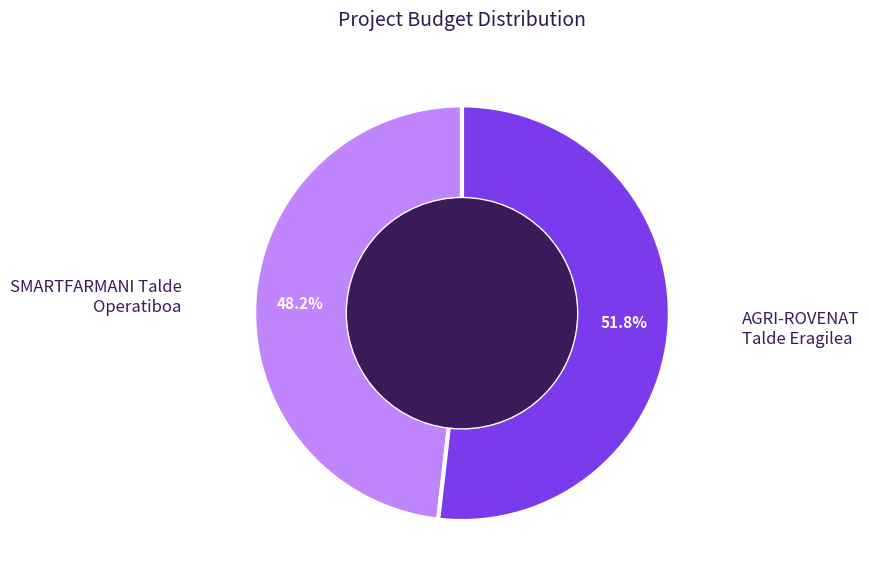

Does any single category account for the majority?

Yes